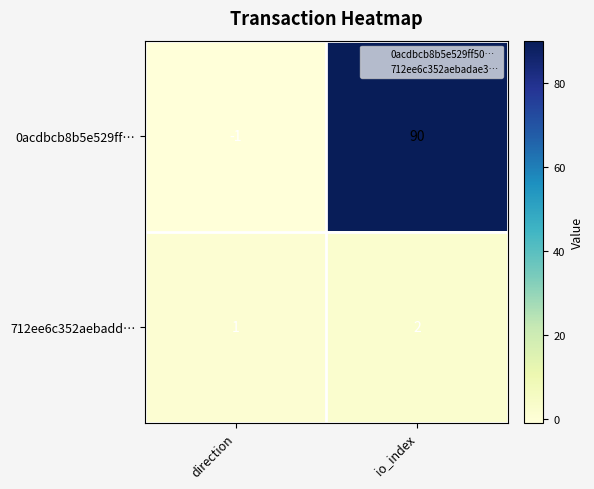

Which category has the highest value across all series?

io_index